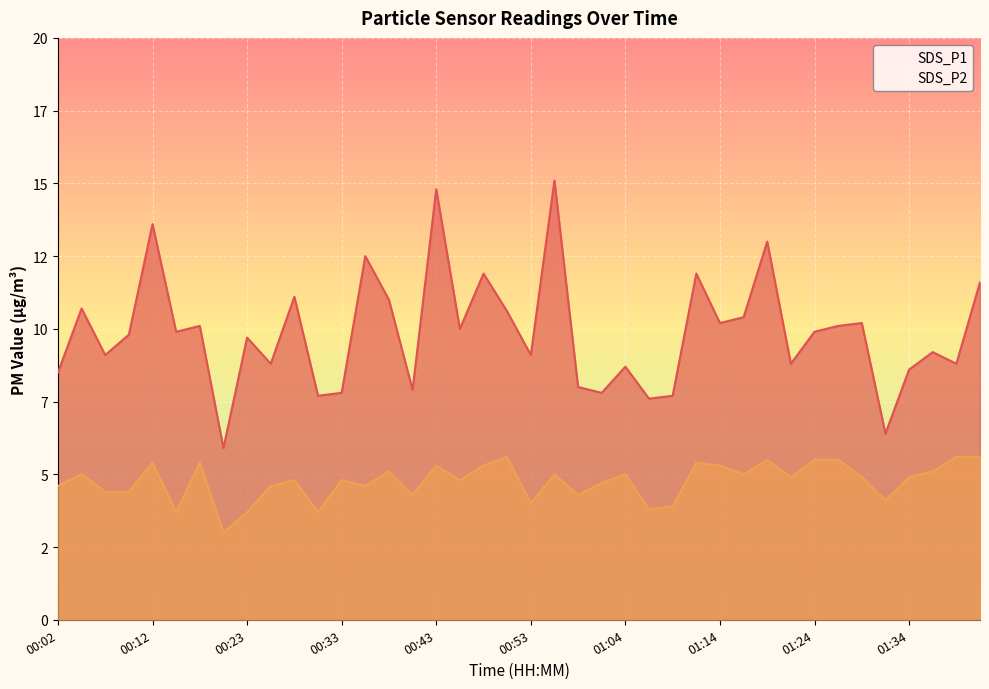

What is the value of the SDS_P1 point at the 9th from the left?

9.7